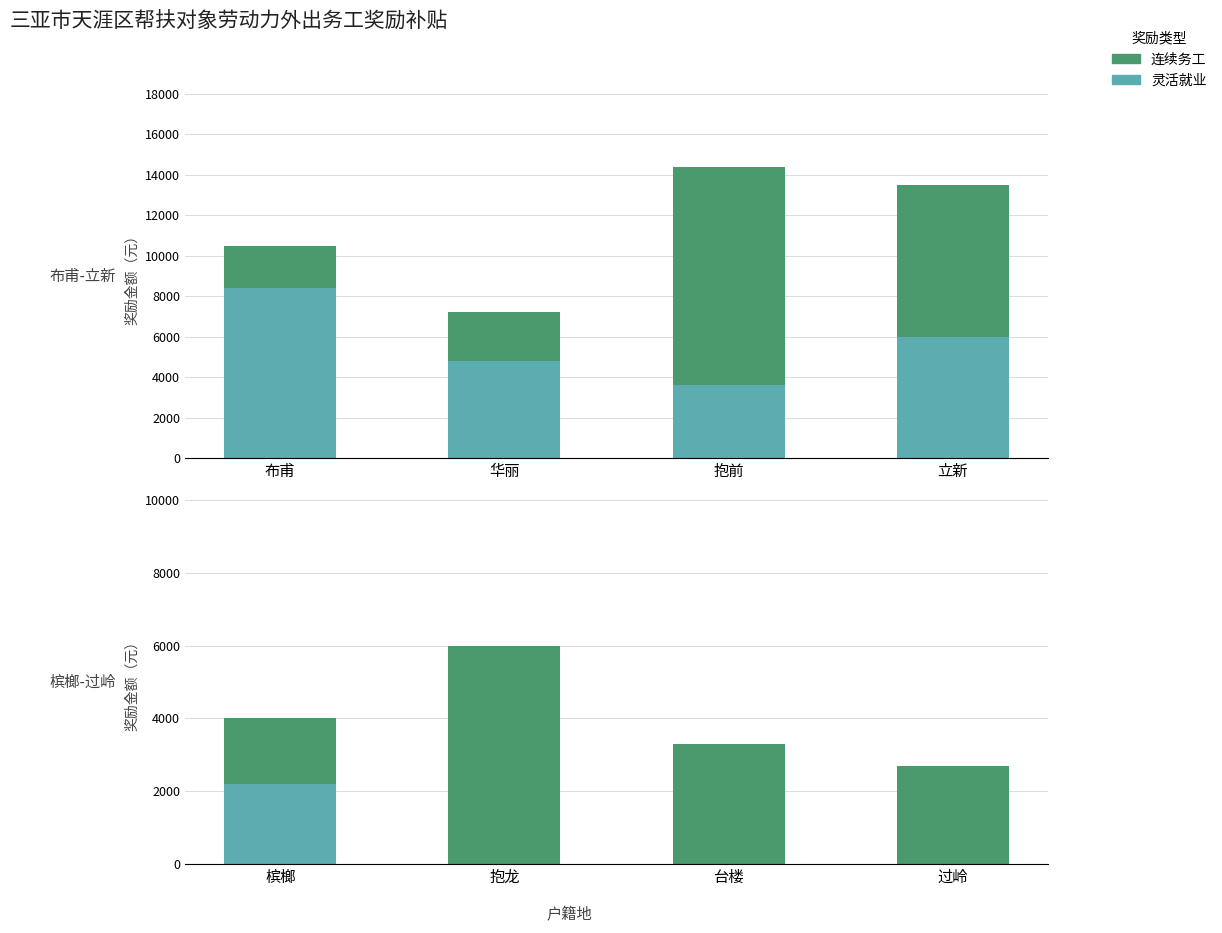

How many groups of bars are there?

4